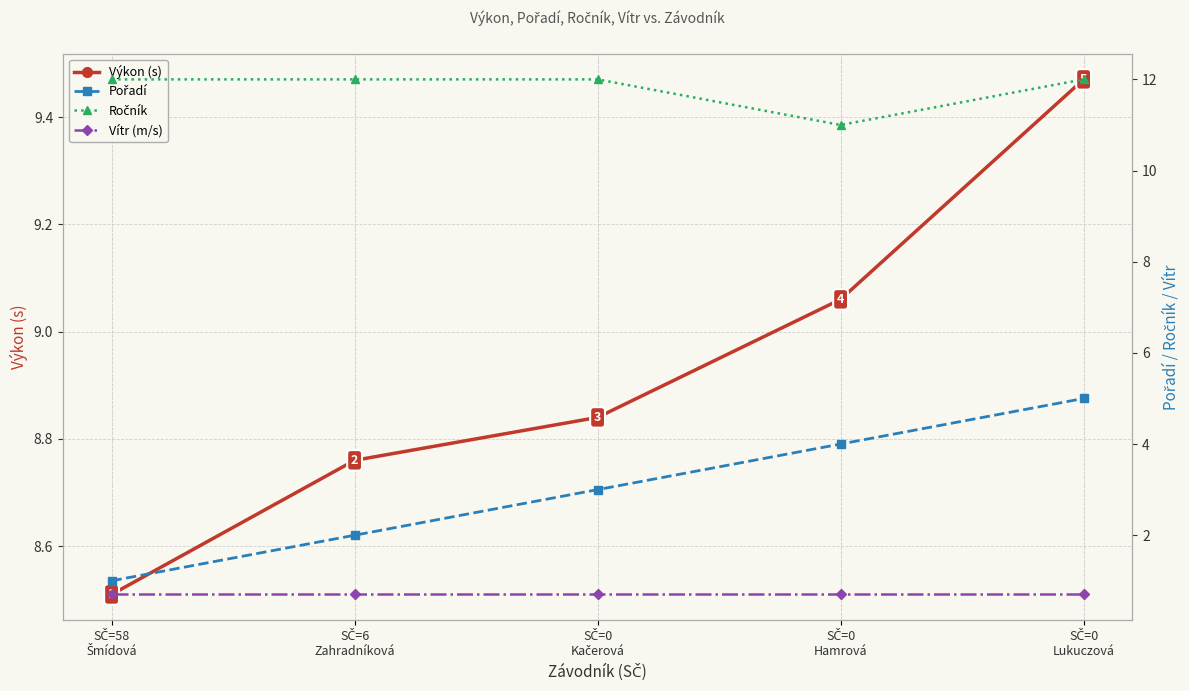

Which category has the highest value in the Ročník series?

SČ=58
Šmídová